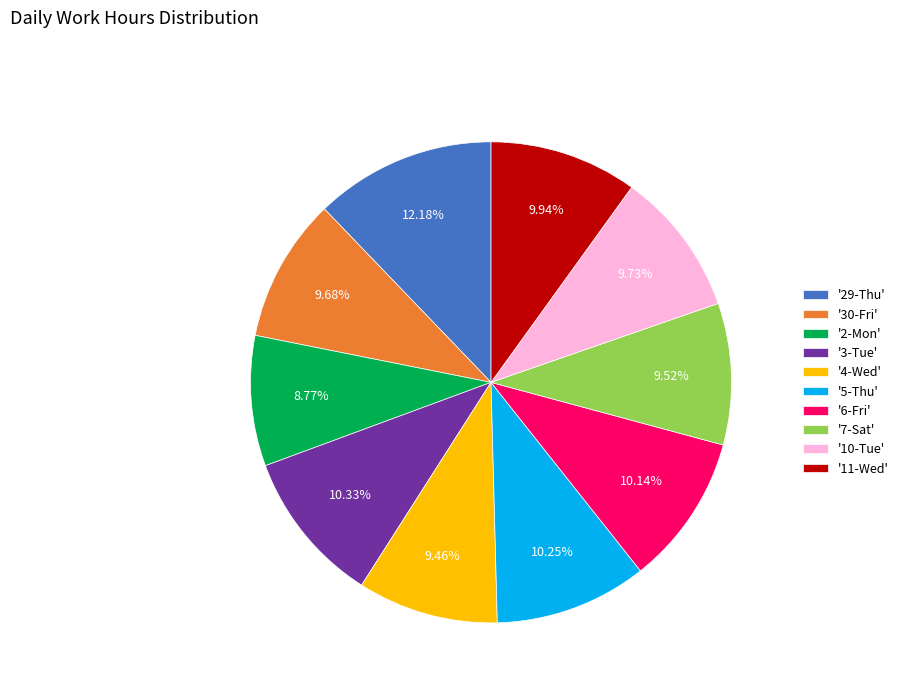

Is there a majority slice in this chart?

No